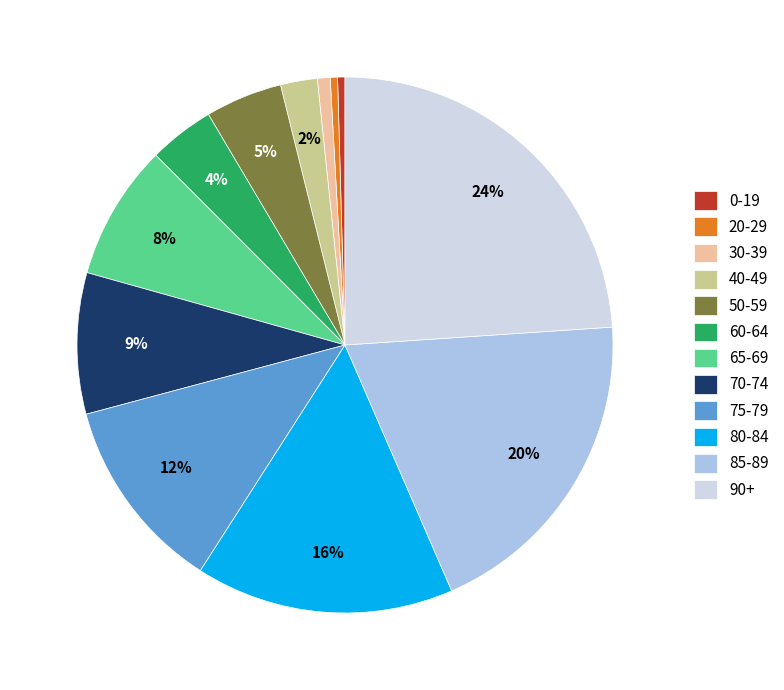

To the nearest percent, what is the difference between the 60-64 and 20-29 slice percentages?

4%